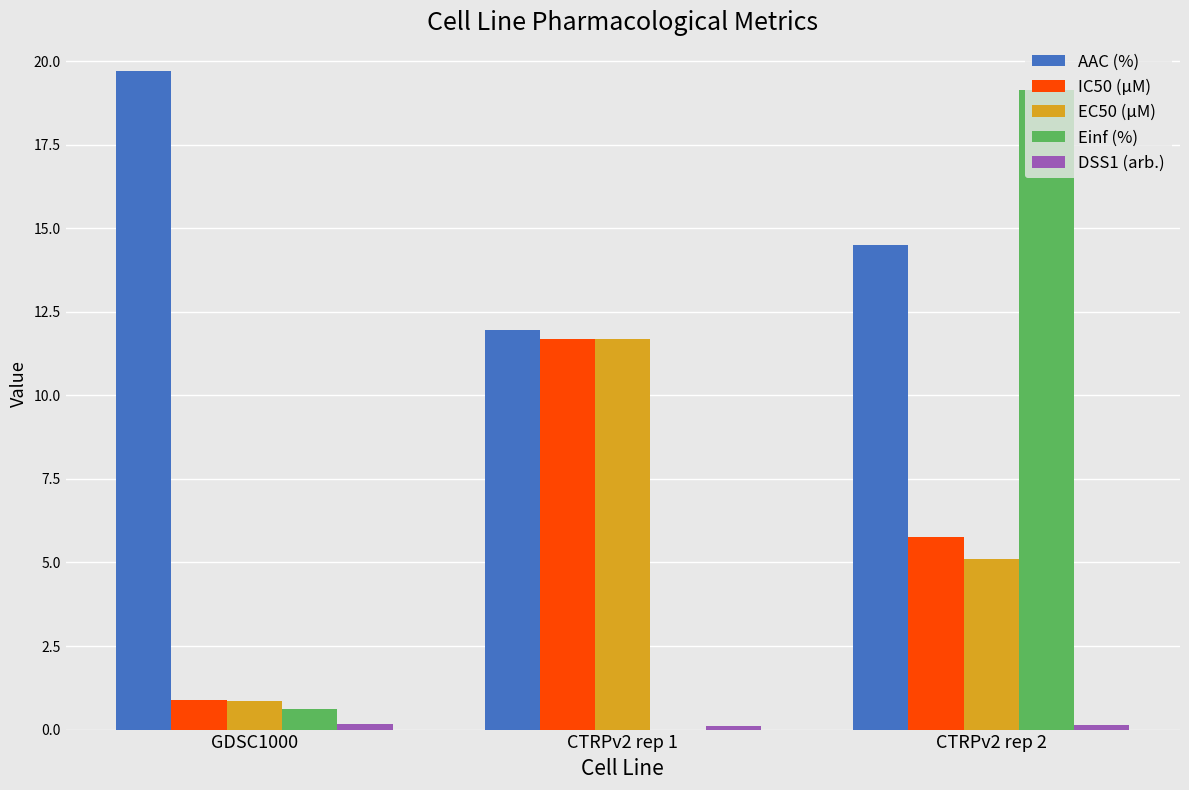

Which label corresponds to the largest value in the chart?

GDSC1000